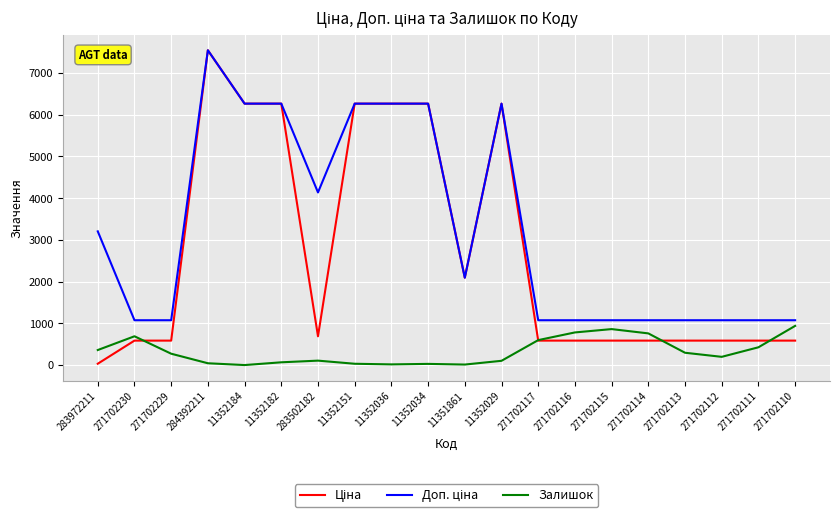

True or false: Залишок has a value of 690.0 at 271702230.

True